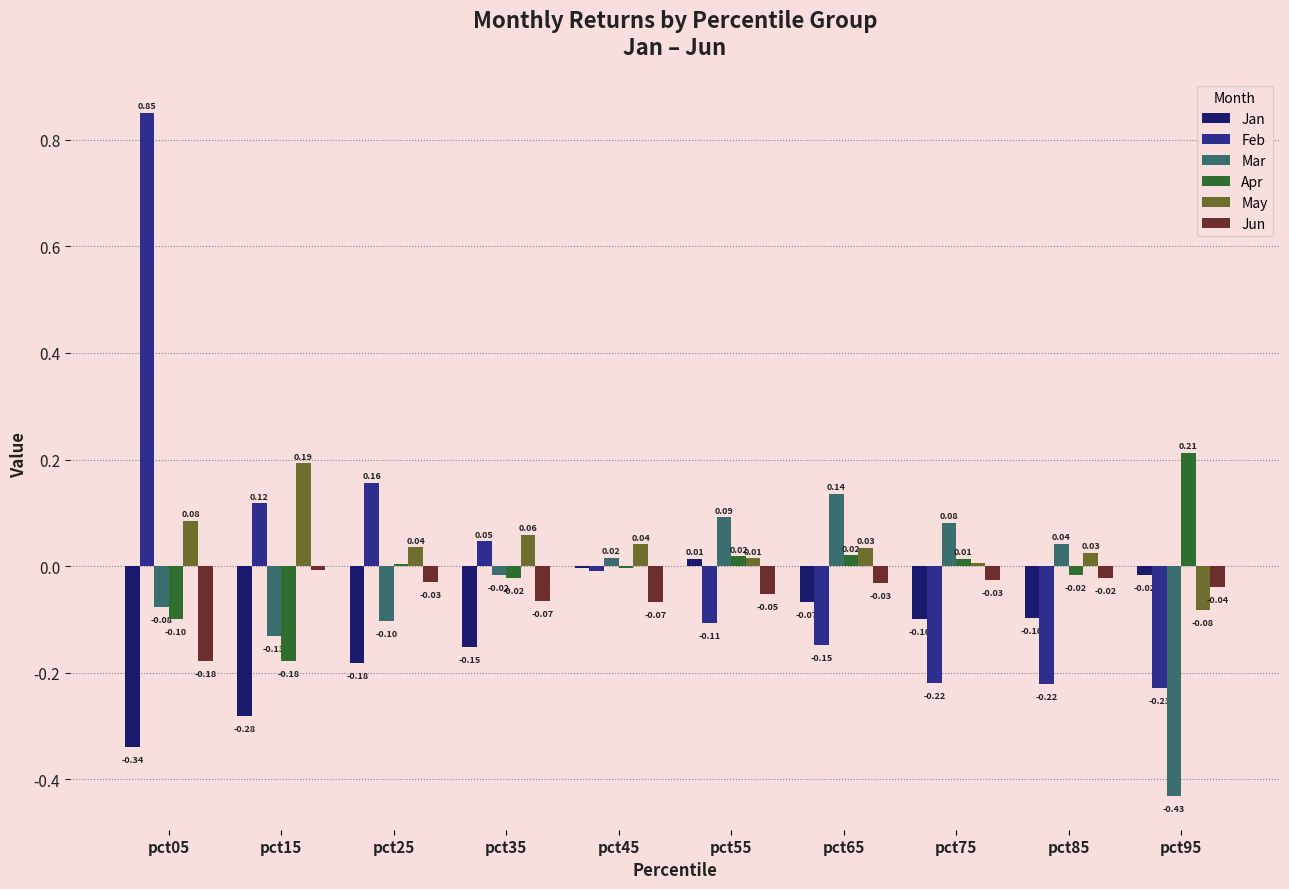

What is the sum of all Jan values?

-1.2